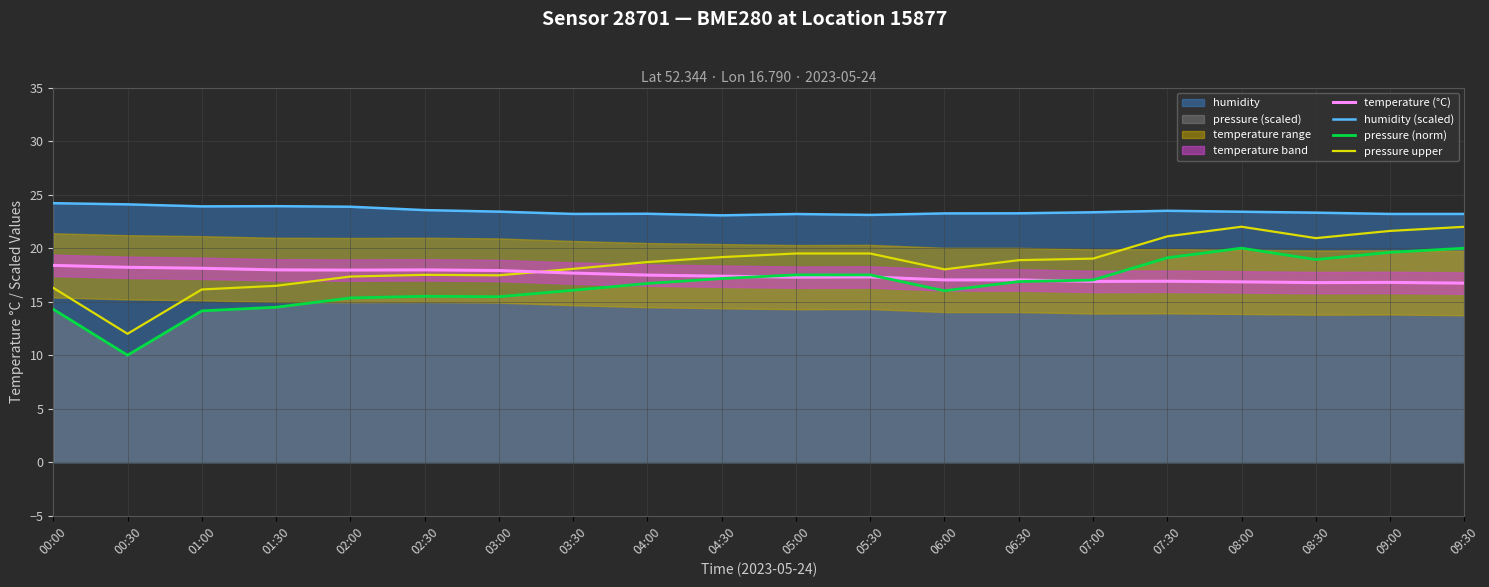

Is it true that temperature (°C) equals 26.7 at 09:30?

False